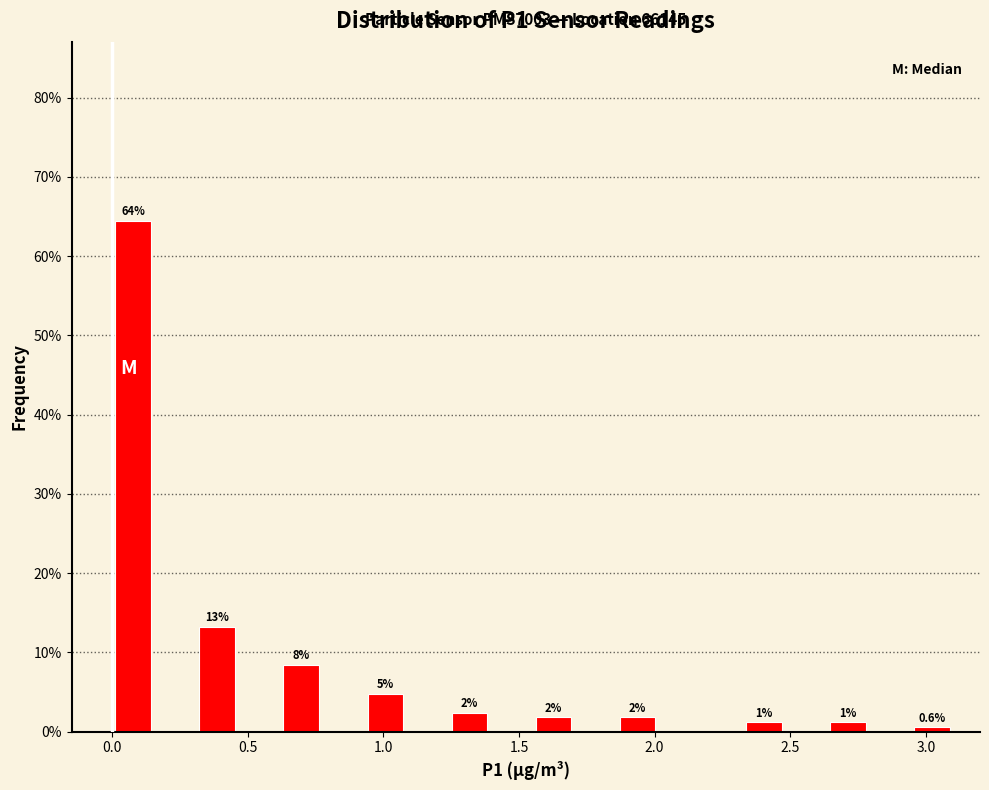

Read against the x-axis, roughly where is the centre of the tallest bar?

0.10